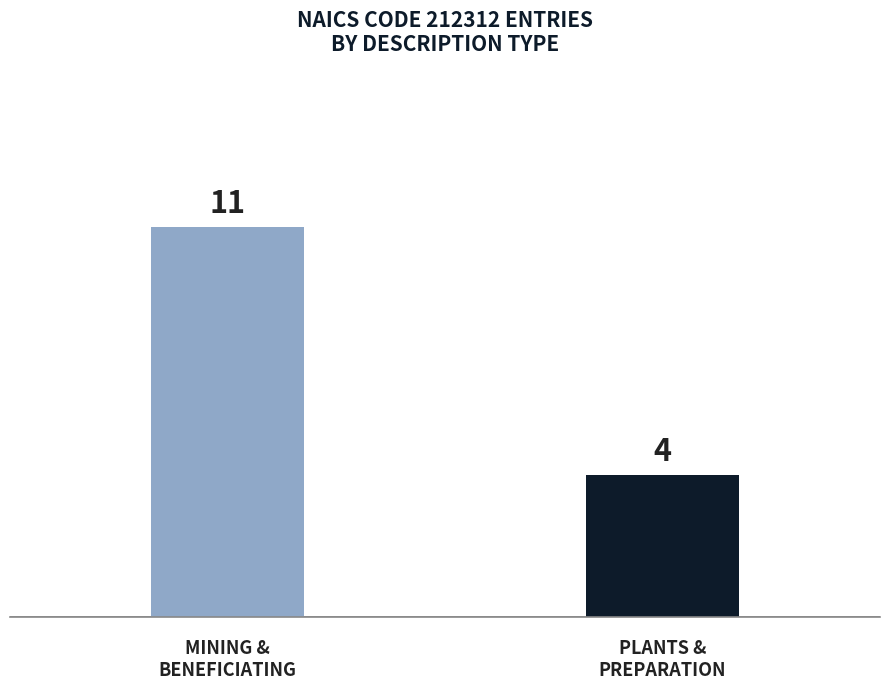

What is the difference between the maximum and minimum values?

7